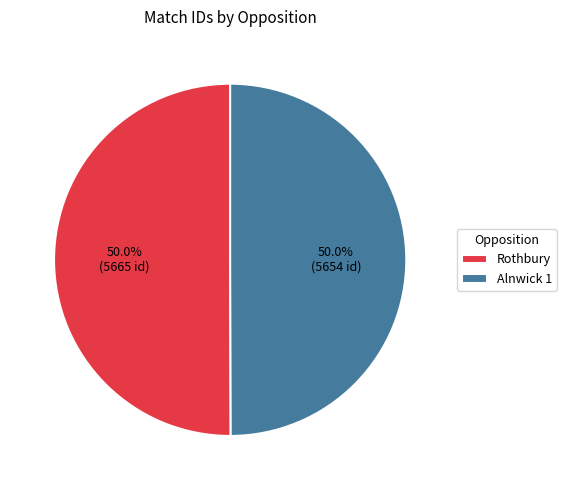

Is it true that Alnwick 1 is 50% of the pie?

True